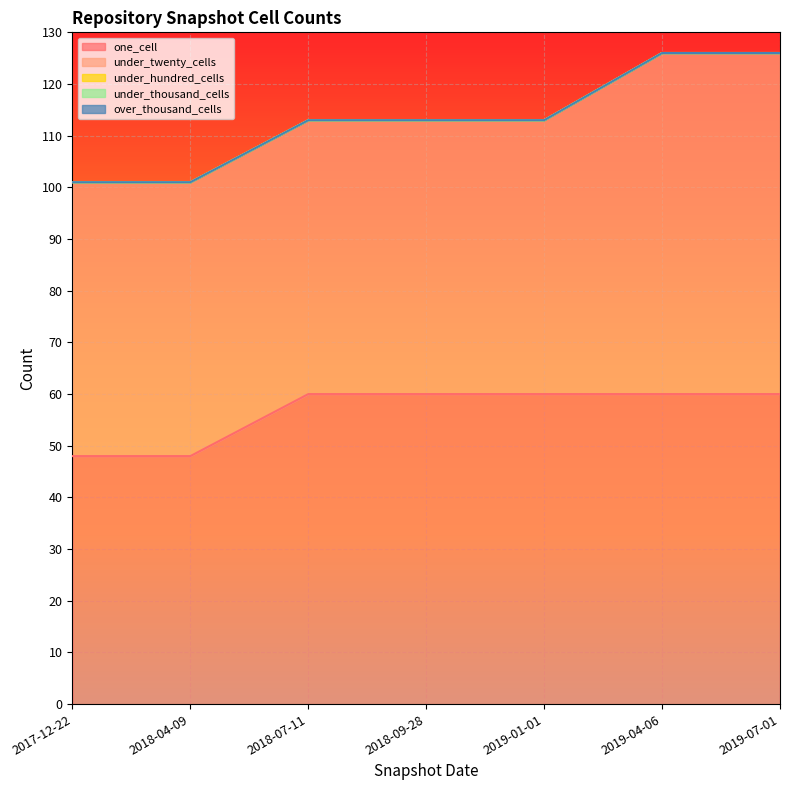

At which category is the sum across all series the highest?

2019-04-06